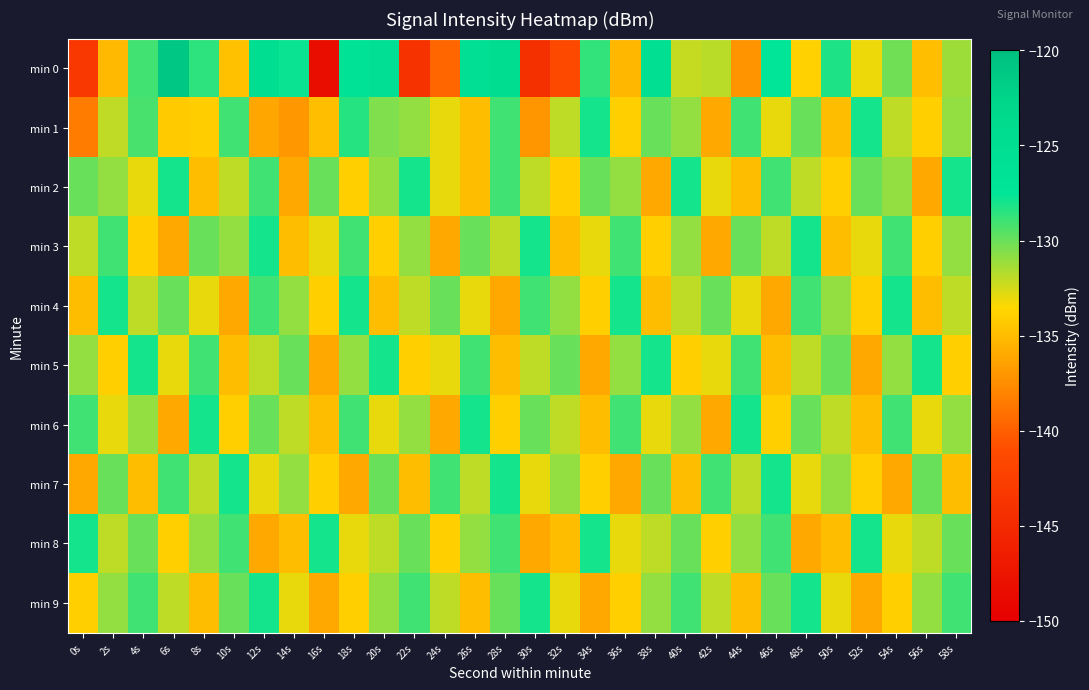

Which has a higher value, 6s or 28s?

6s